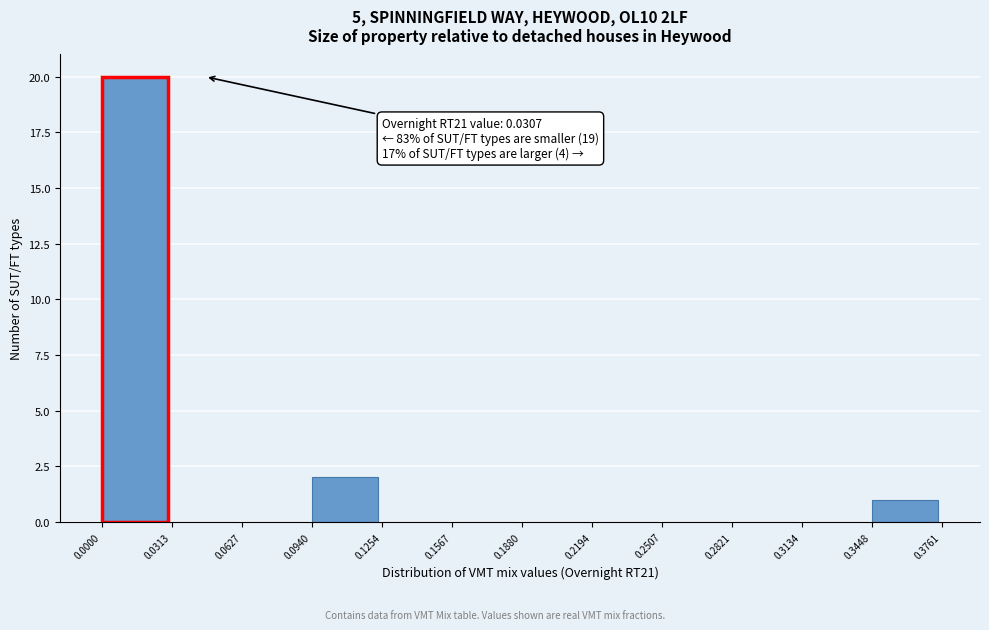

Which range on the x-axis has the tallest bar?

0.0000 to 0.0313